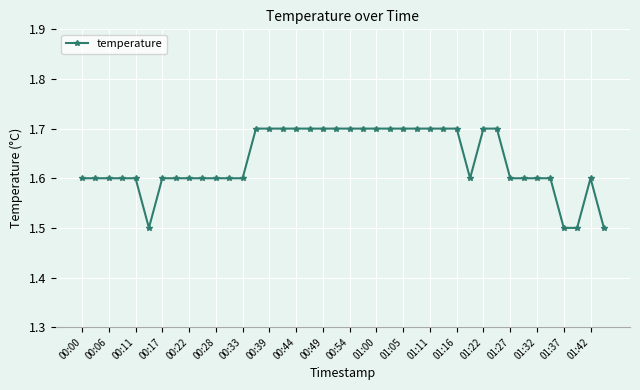

What is the minimum value shown in the chart?

1.5